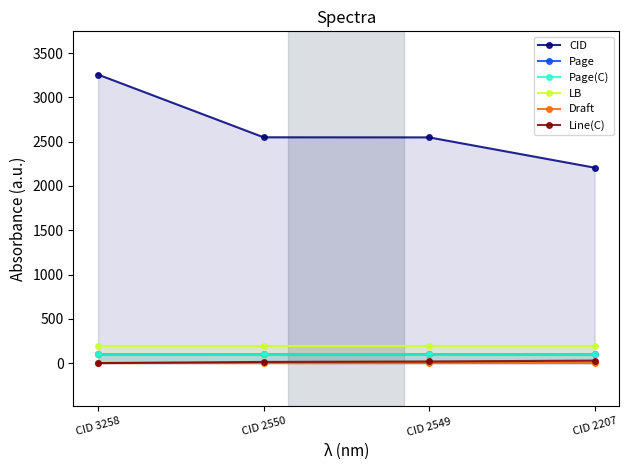

What is the lowest value of the Page series?

98.3